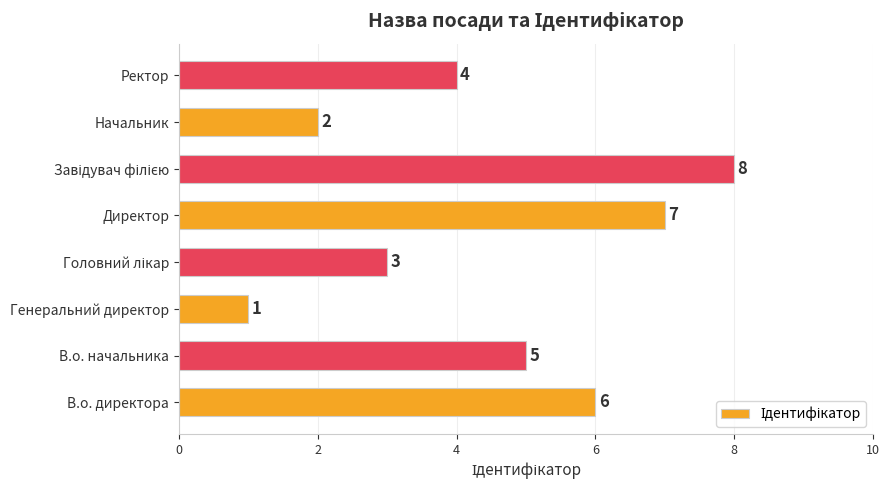

Approximately how many times larger is the value at В.о. начальника compared to Генеральний директор?

5.0